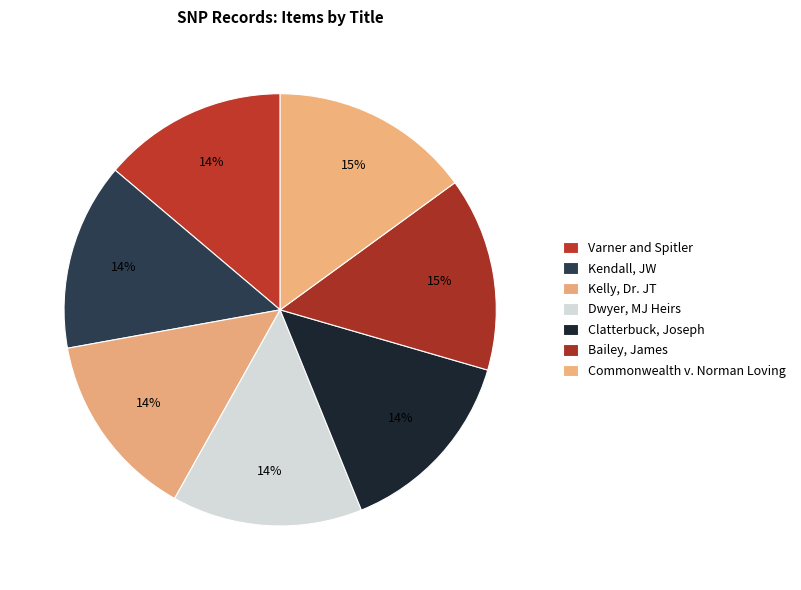

Is it true that Dwyer, MJ Heirs is 8% of the pie?

False